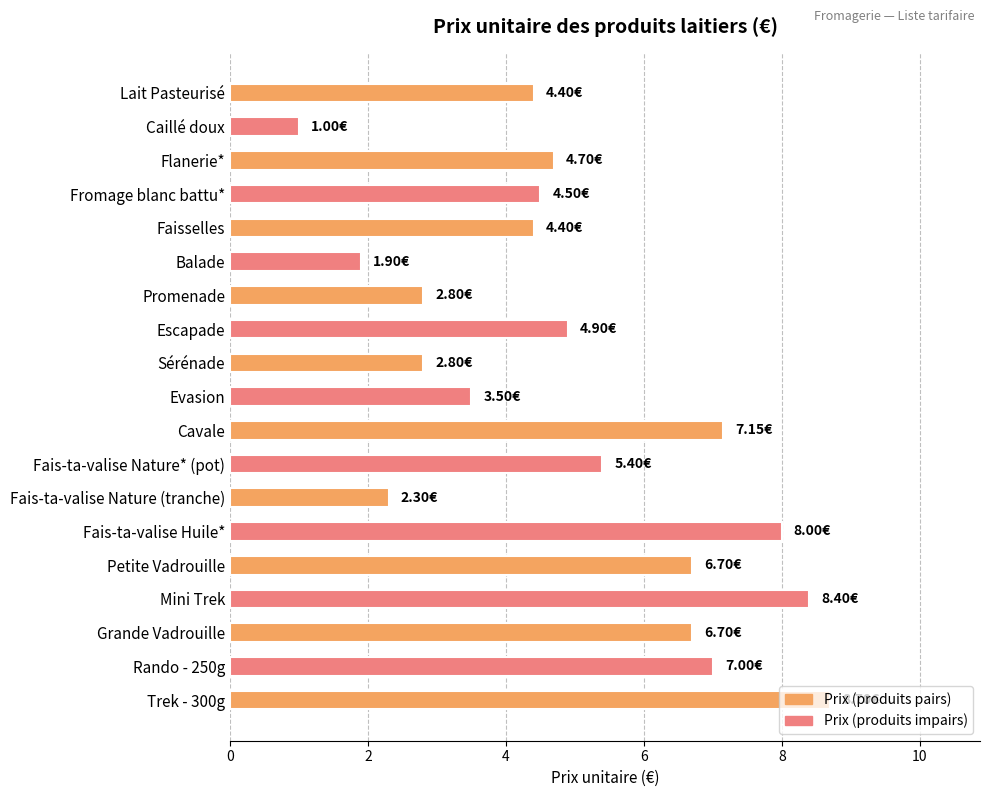

What is the minimum value shown in the chart?

1.0